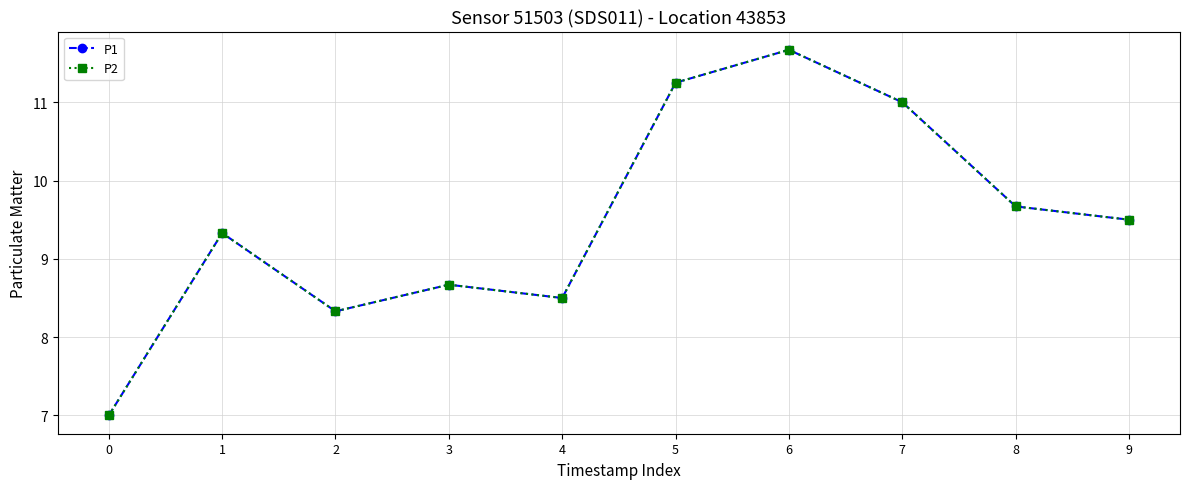

True or false: P1 and P2 intersect in this chart.

False